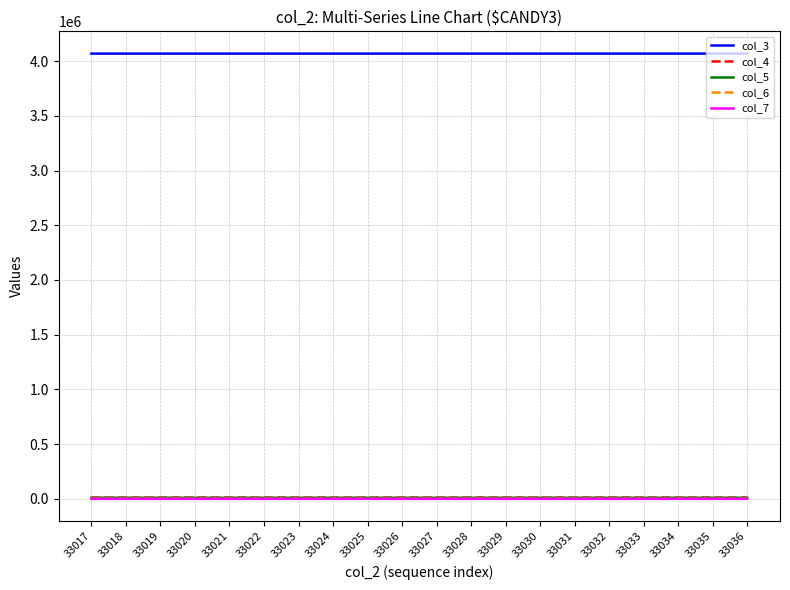

What is the maximum value shown in the chart?

4069155